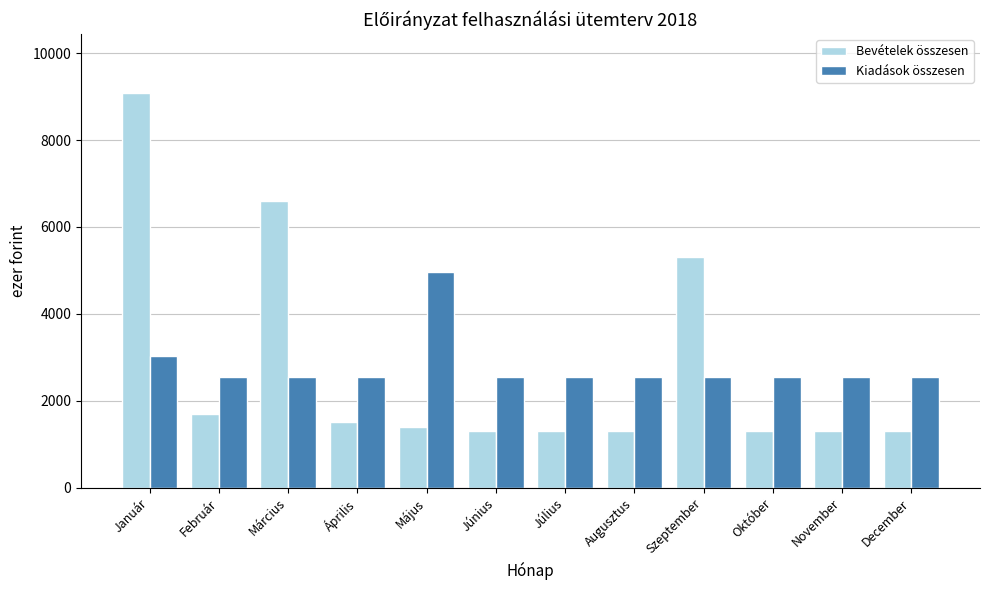

What is the smallest value displayed?

1298.7